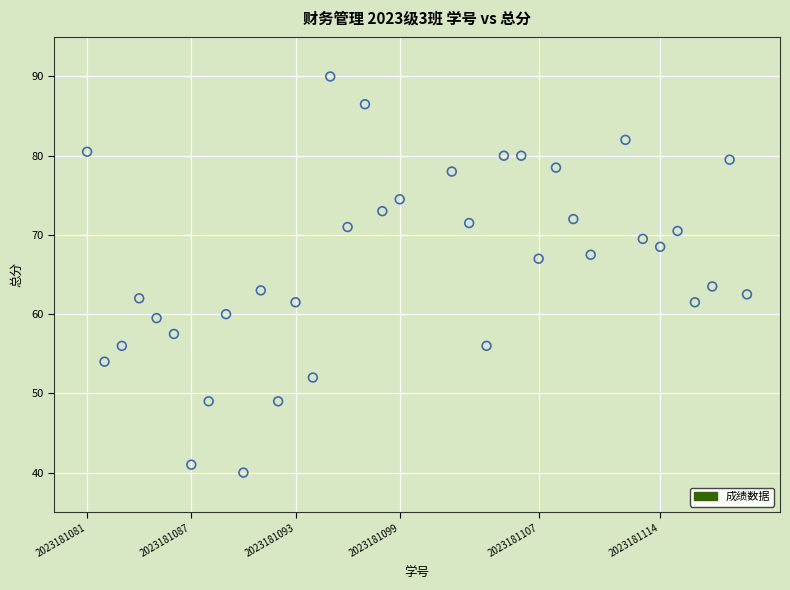

What is the range of X values (max minus min)?

38.0